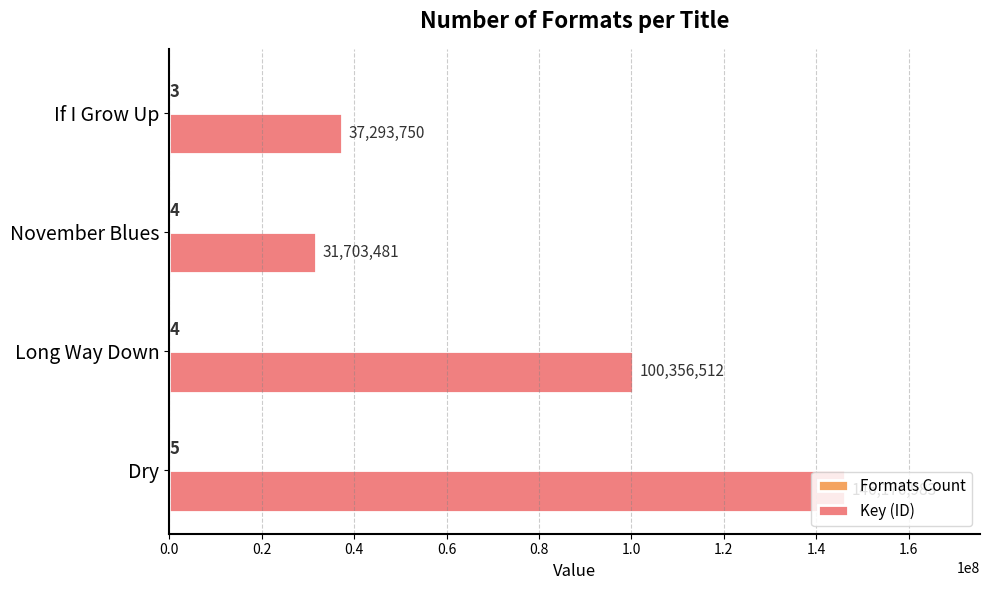

Count the number of categories in the chart.

4